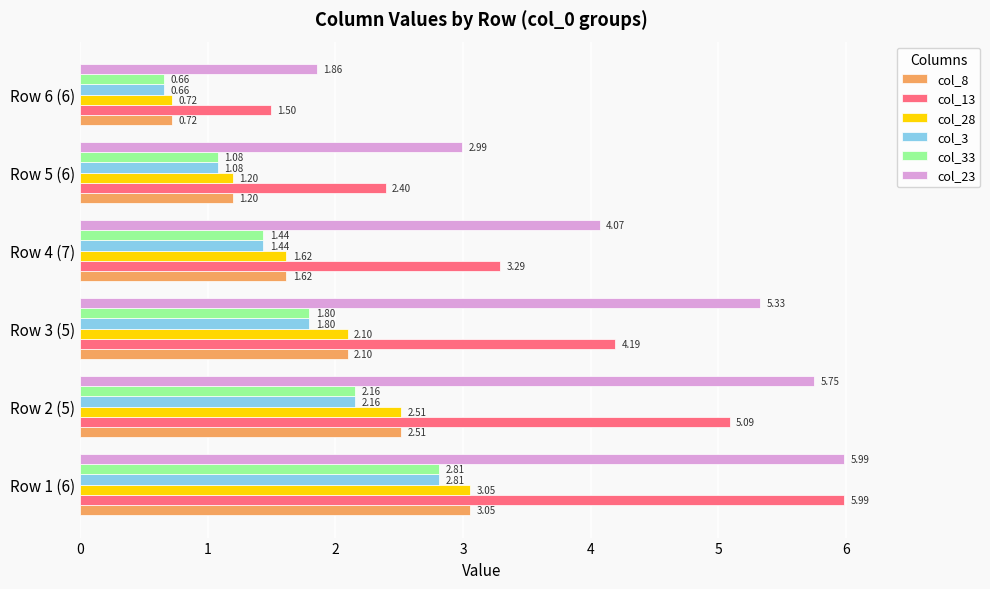

Which series has the largest range (max minus min)?

col_13